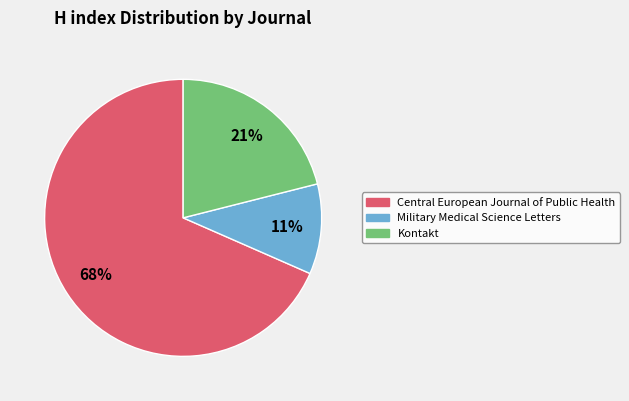

To the nearest percent, what percentage of the pie is Central European Journal of Public Health?

68%